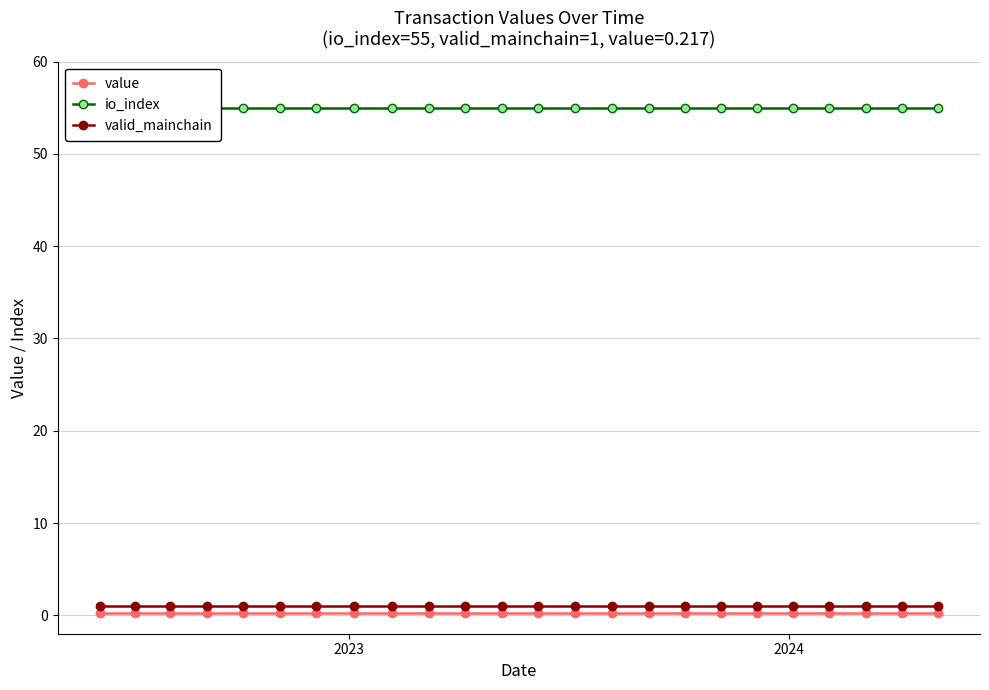

True or false: value and valid_mainchain cross at least once.

False